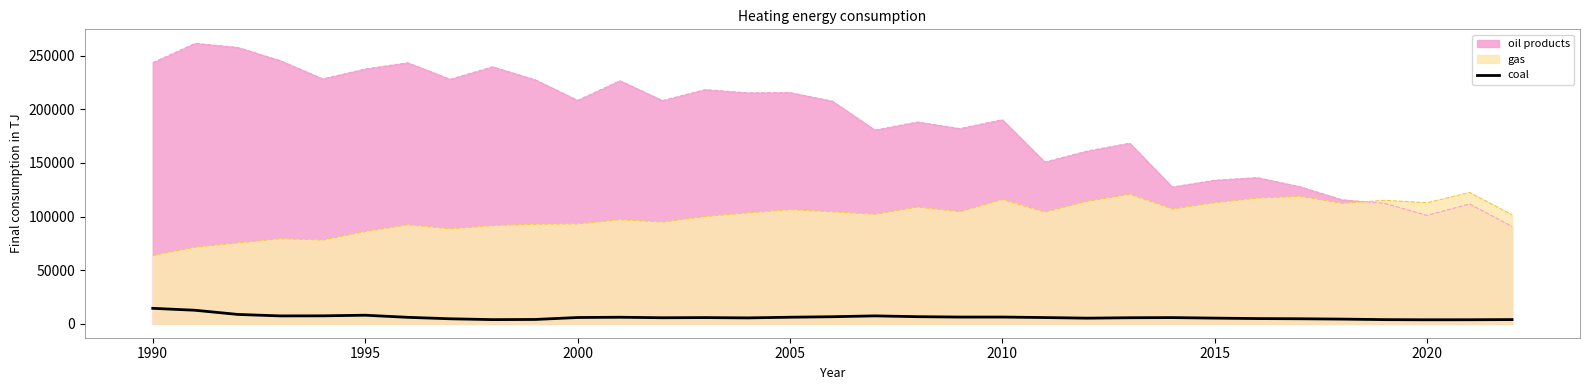

Rank the series by their average value, from highest to lowest.

oil products, gas, coal